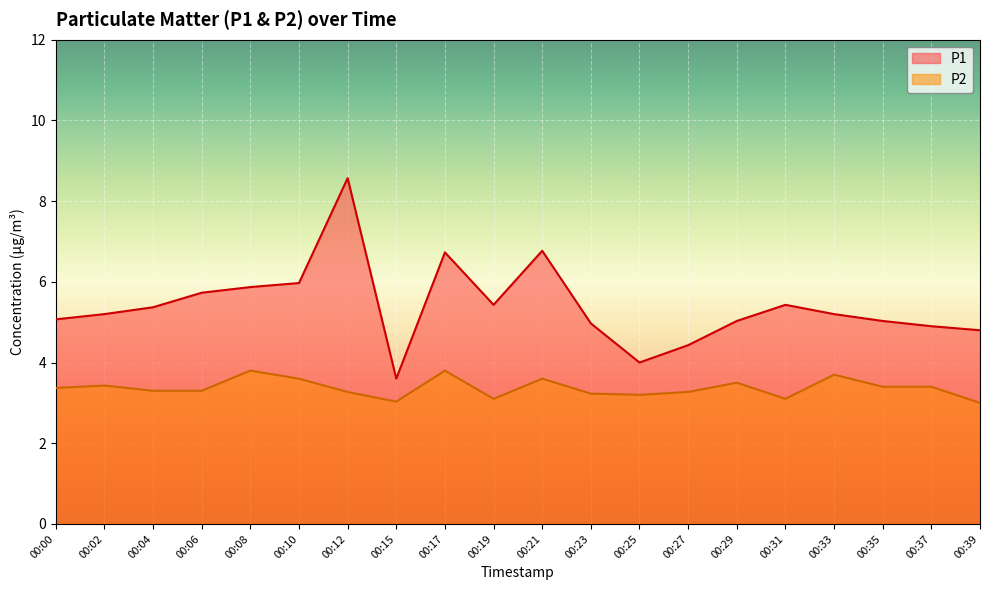

At which label is P2 closest to 3?

00:39